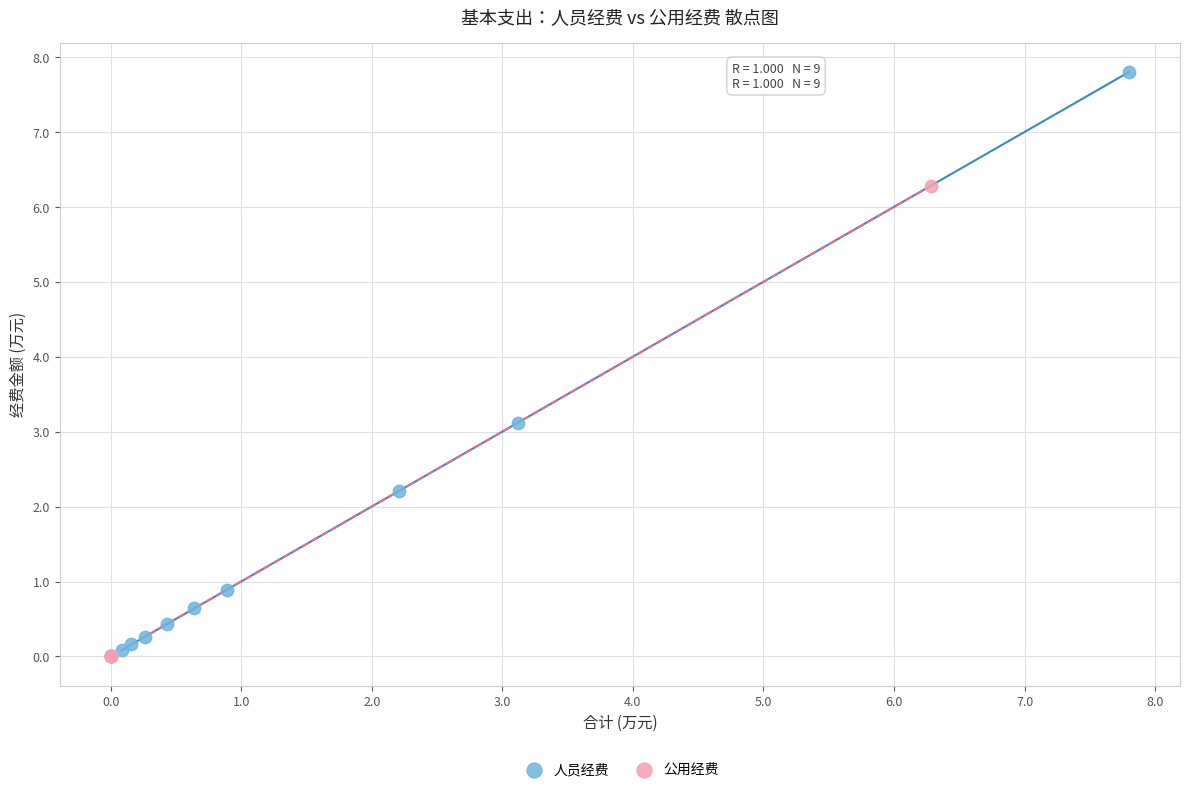

Which series reaches the maximum Y coordinate?

人员经费